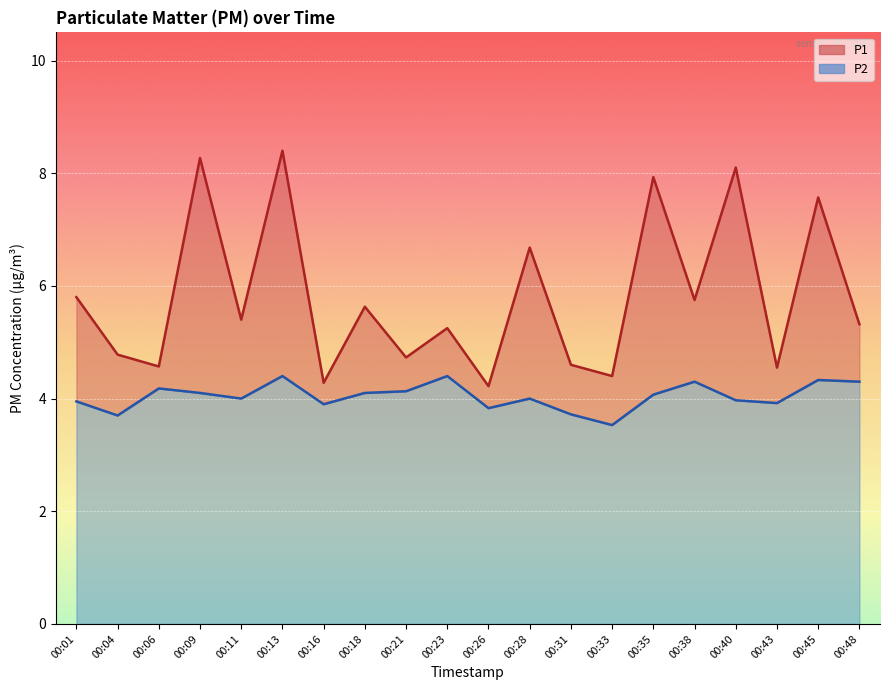

What is the difference between the P1 values at 00:23 and 00:48?

0.1